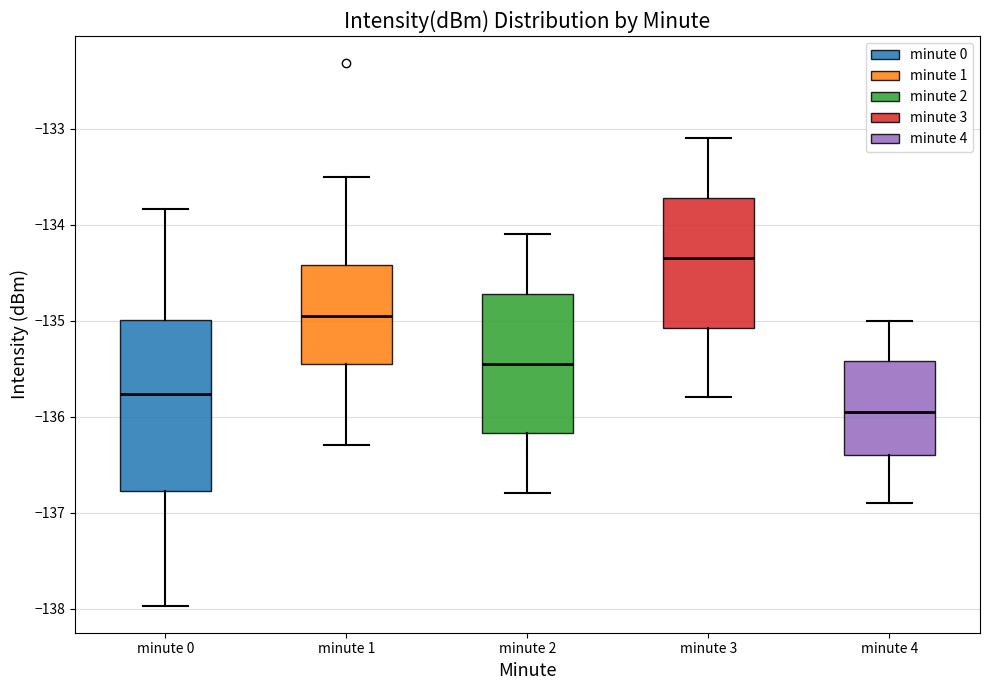

Where does the upper whisker of the box for minute 4 end on the y-axis? The values are not printed on the chart, so give them approximately, as read against the axis.

-135.0